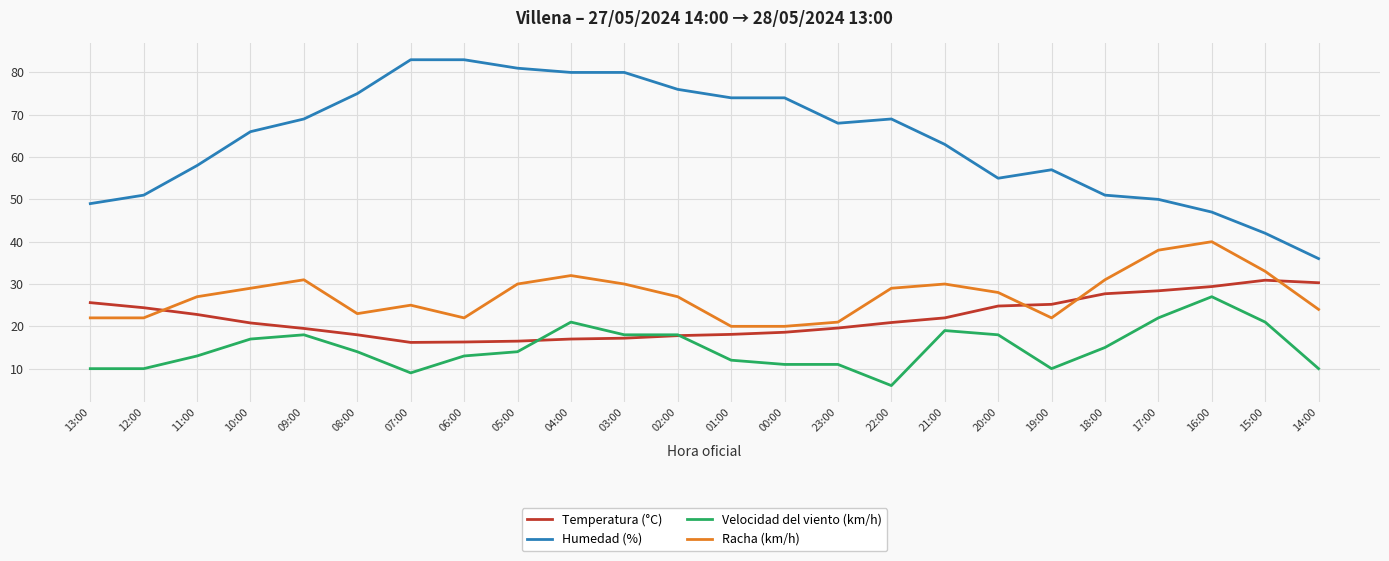

Is the value of Humedad (%) at 07:00 greater than the value of Velocidad del viento (km/h) at 13:00?

Yes